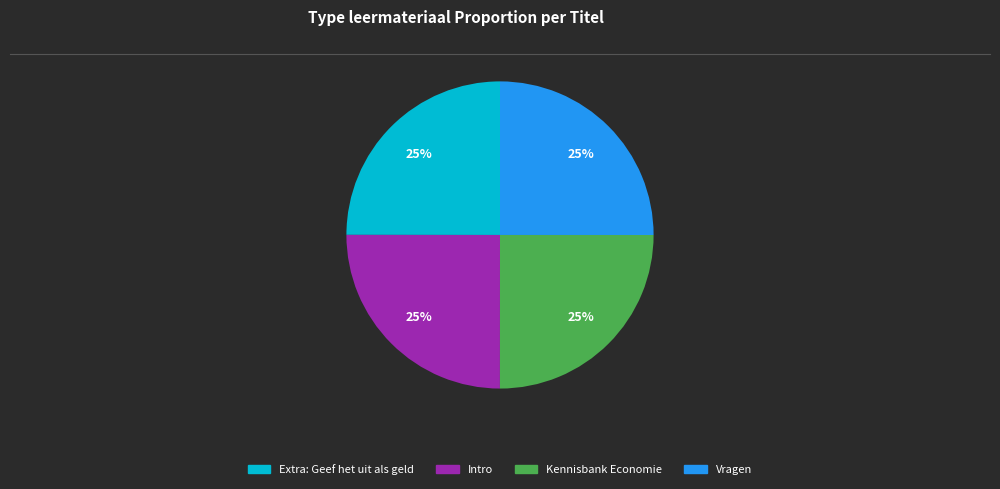

Approximately how many times larger is the value at Extra: Geef het uit als geld compared to Vragen?

1.0